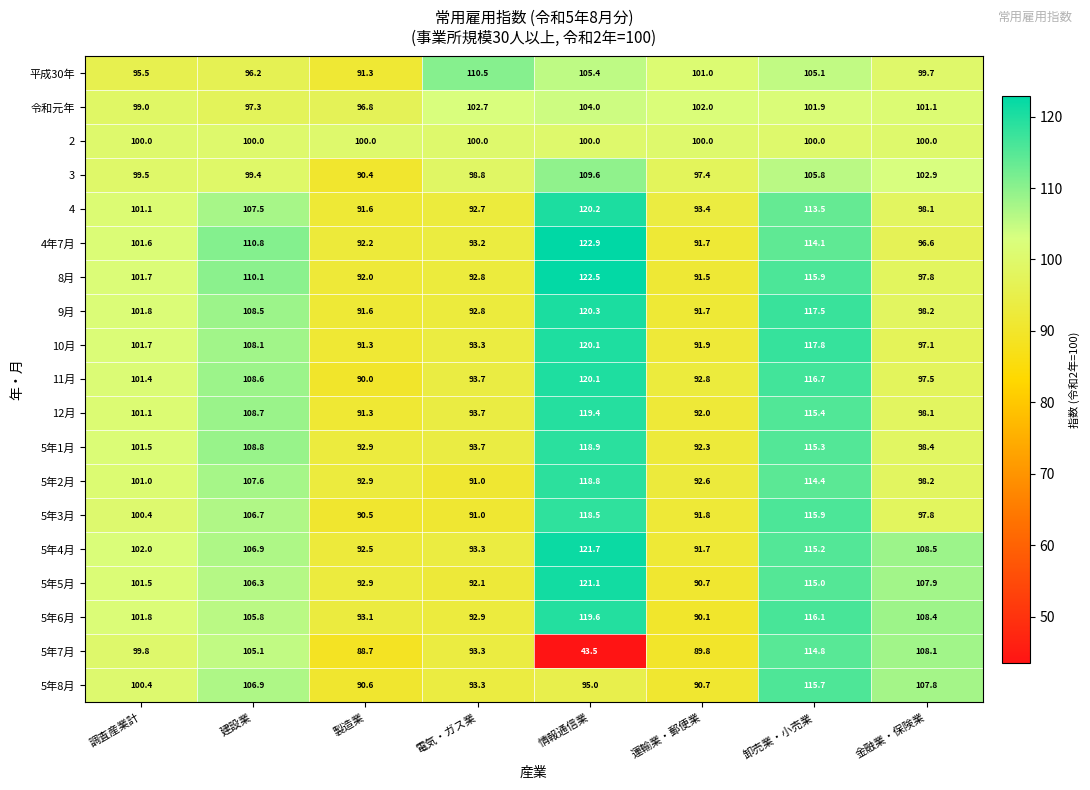

Which category has the lowest value across all series?

情報通信業